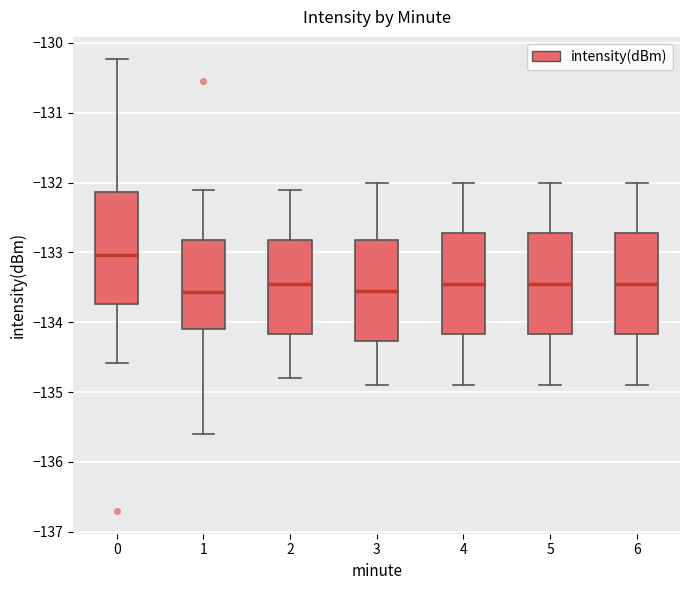

Which box is the tallest, from its lower edge to its upper edge?

0